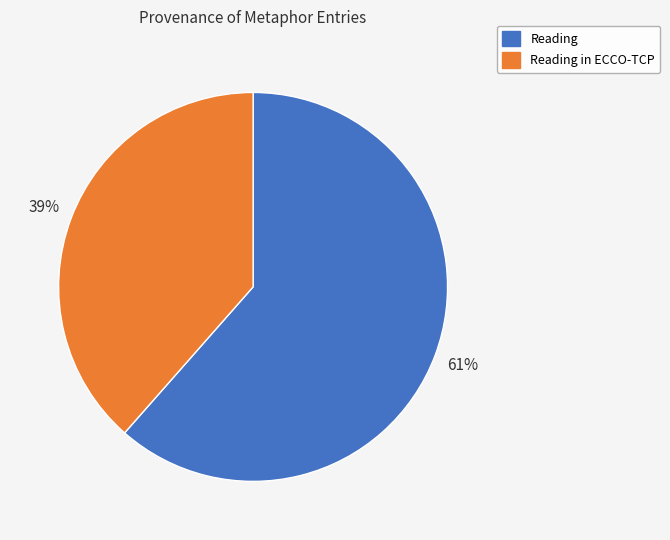

To the nearest percent, what is the average slice percentage?

50%